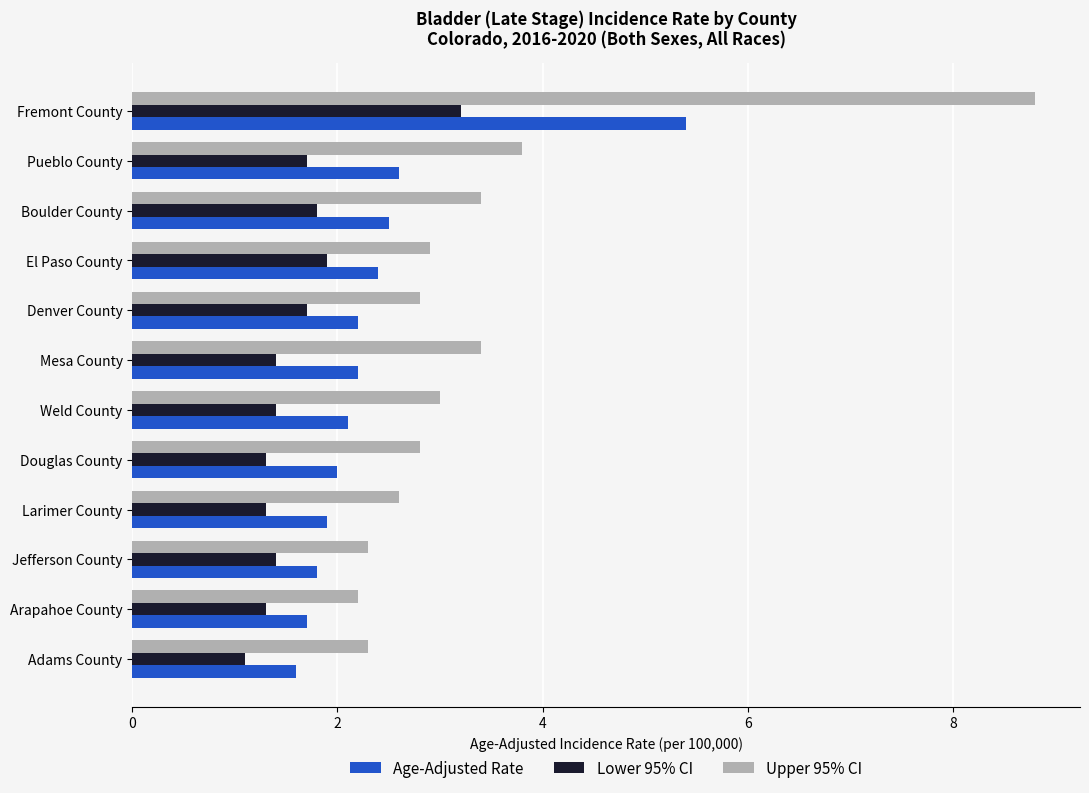

Where is Upper 95% CI nearest to the value 5?

Pueblo County